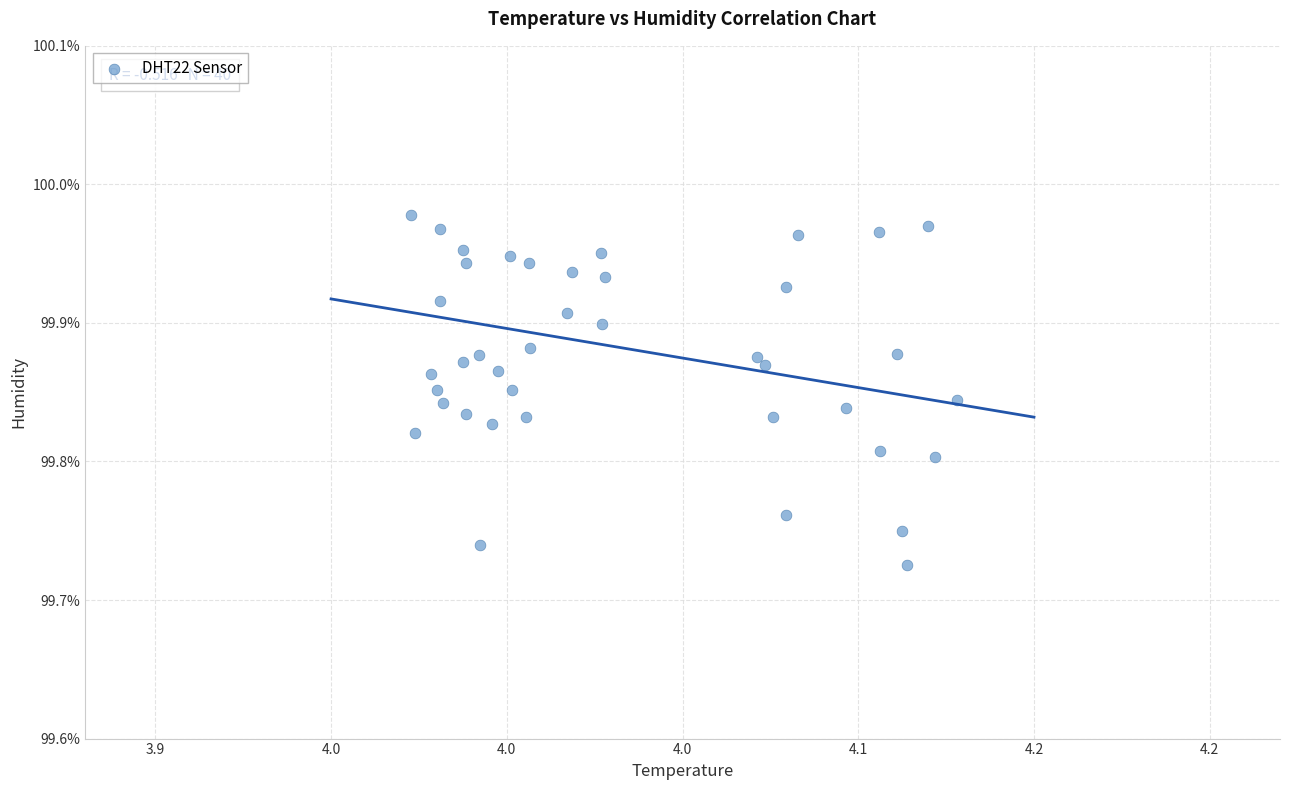

Count the number of points in this scatter plot.

40